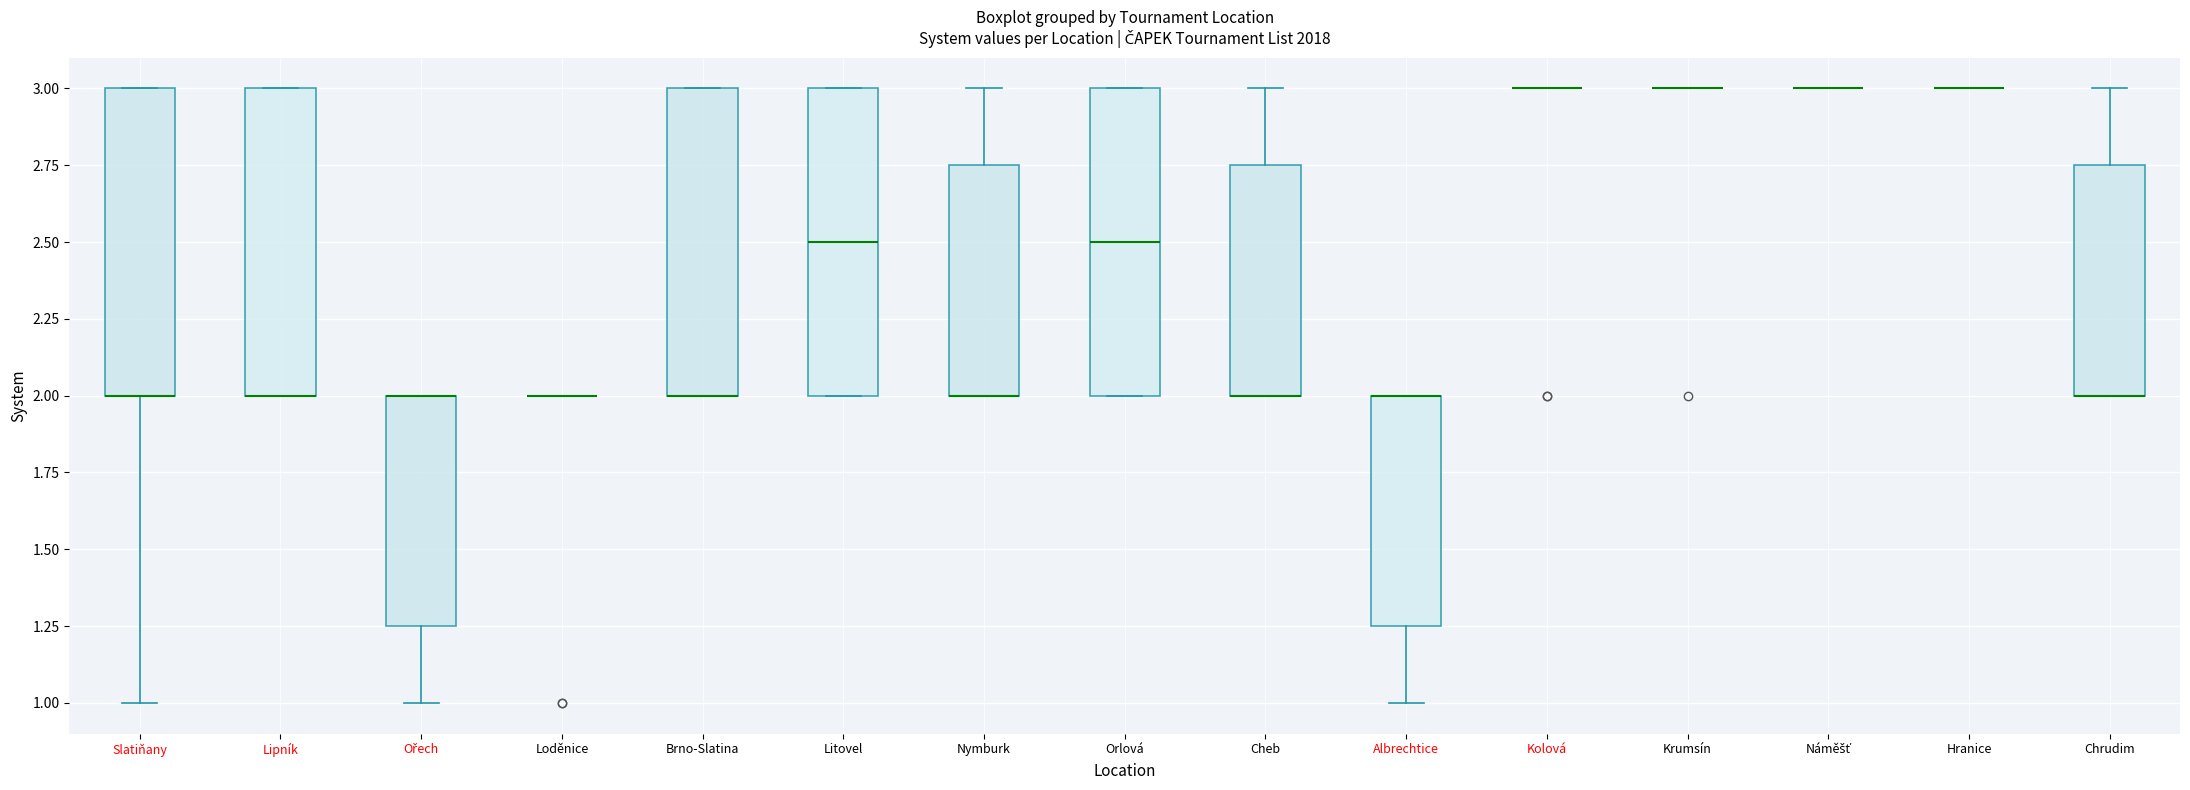

Reading left to right, read every box against the y-axis: the position of its median line, the range the box covers, and the ends of its whiskers. The values are not printed on the chart, so give them approximately, as read against the axis.

Slatiňany: median 2.00 (drawn on the box's lower edge), box 2.00 to 3.00, whiskers 1.00 to 3.00
Lipník: median 2.00 (drawn on the box's lower edge), box 2.00 to 3.00, whiskers 2.00 to 3.00
Ořech: median 2.00 (drawn on the box's upper edge), box 1.25 to 2.00, whiskers 1.00 to 2.00
Loděnice: box collapsed to a line at 2.00, whiskers 2.00 to 2.00
Brno-Slatina: median 2.00 (drawn on the box's lower edge), box 2.00 to 3.00, whiskers 2.00 to 3.00
Litovel: median 2.50, box 2.00 to 3.00, whiskers 2.00 to 3.00
Nymburk: median 2.00 (drawn on the box's lower edge), box 2.00 to 2.75, whiskers 2.00 to 3.00
Orlová: median 2.50, box 2.00 to 3.00, whiskers 2.00 to 3.00
Cheb: median 2.00 (drawn on the box's lower edge), box 2.00 to 2.75, whiskers 2.00 to 3.00
Albrechtice: median 2.00 (drawn on the box's upper edge), box 1.25 to 2.00, whiskers 1.00 to 2.00
Kolová: box collapsed to a line at 3.00, whiskers 3.00 to 3.00
Krumsín: box collapsed to a line at 3.00, whiskers 3.00 to 3.00
Náměšť: box collapsed to a line at 3.00, whiskers 3.00 to 3.00
Hranice: box collapsed to a line at 3.00, whiskers 3.00 to 3.00
Chrudim: median 2.00 (drawn on the box's lower edge), box 2.00 to 2.75, whiskers 2.00 to 3.00